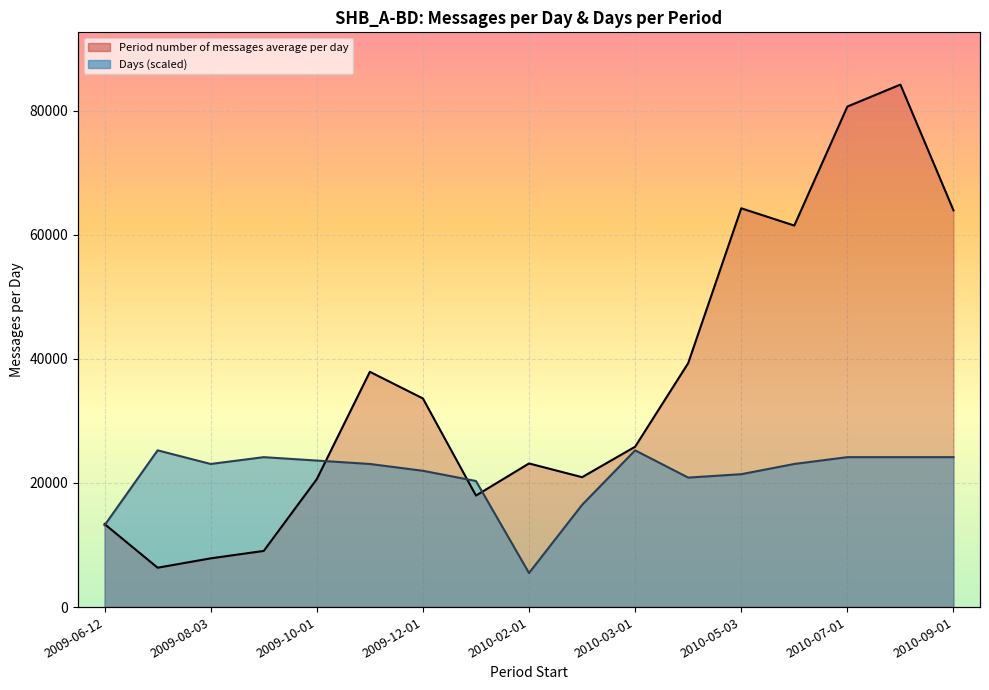

How many interior local valleys does the Days series have?

3